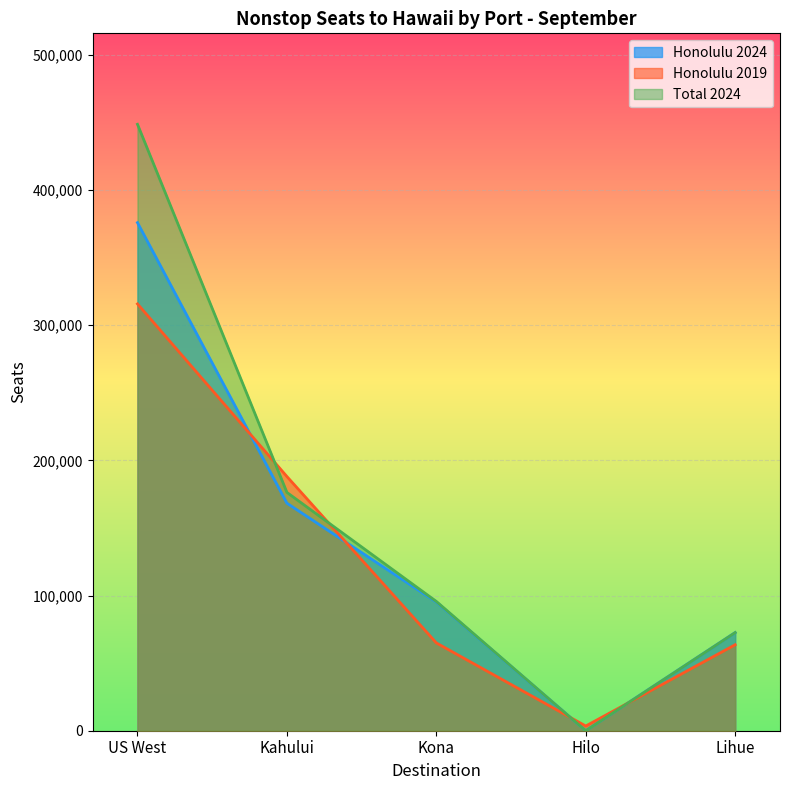

What is the value of the Honolulu 2019 point at the 5th from the left?

63608